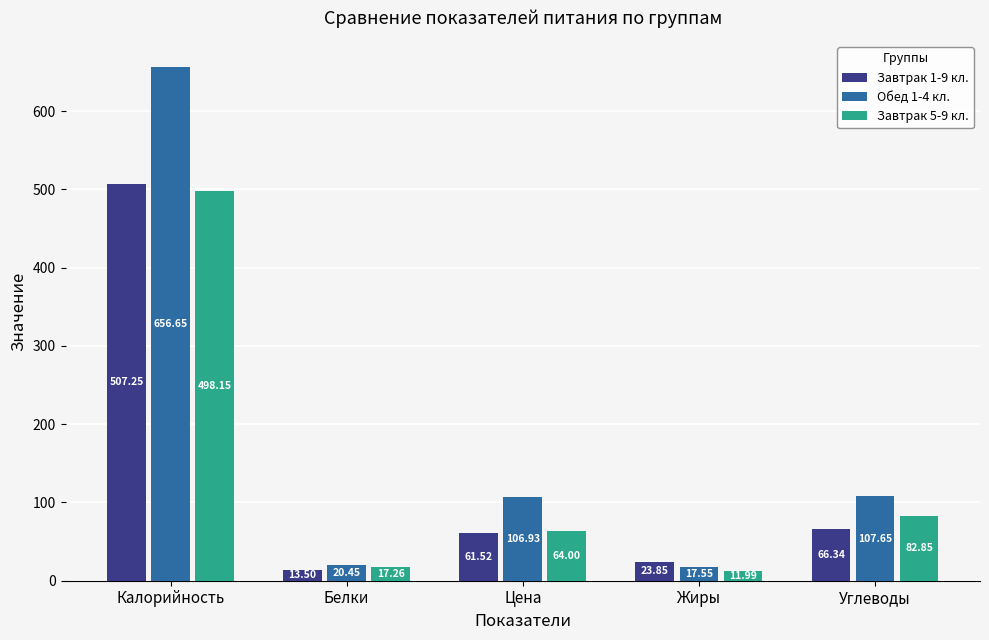

True or false: Завтрак 5-9 кл. has a value of 194.4 at Калорийность.

False